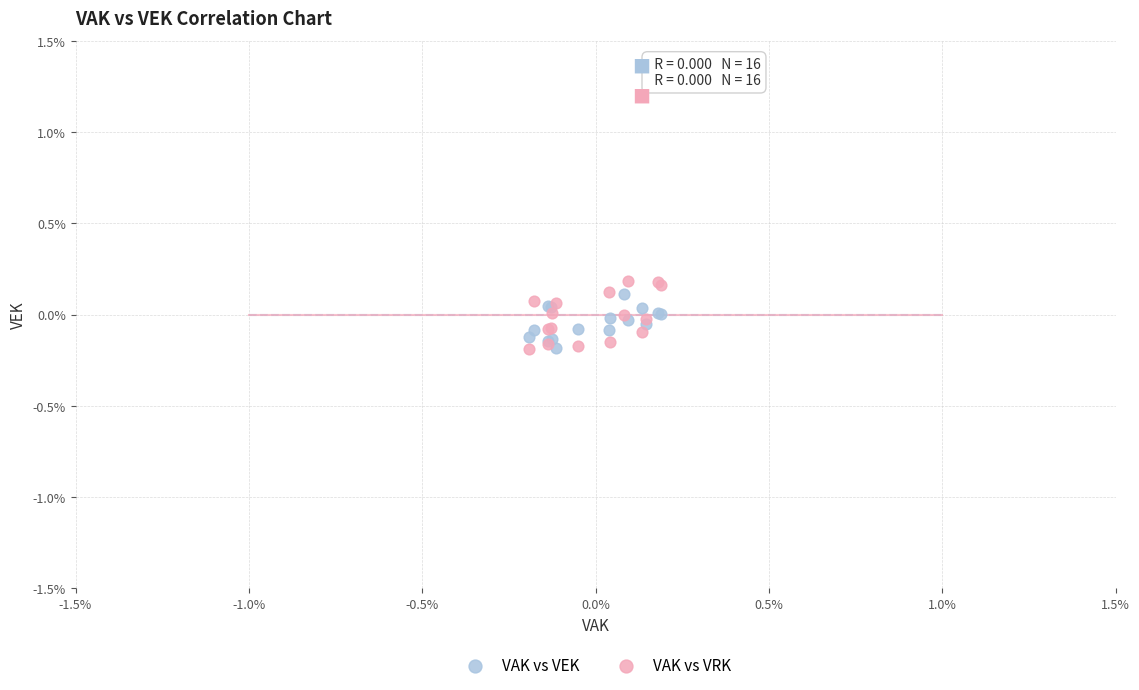

Which series has the largest Y range (max minus min)?

VAK vs VRK